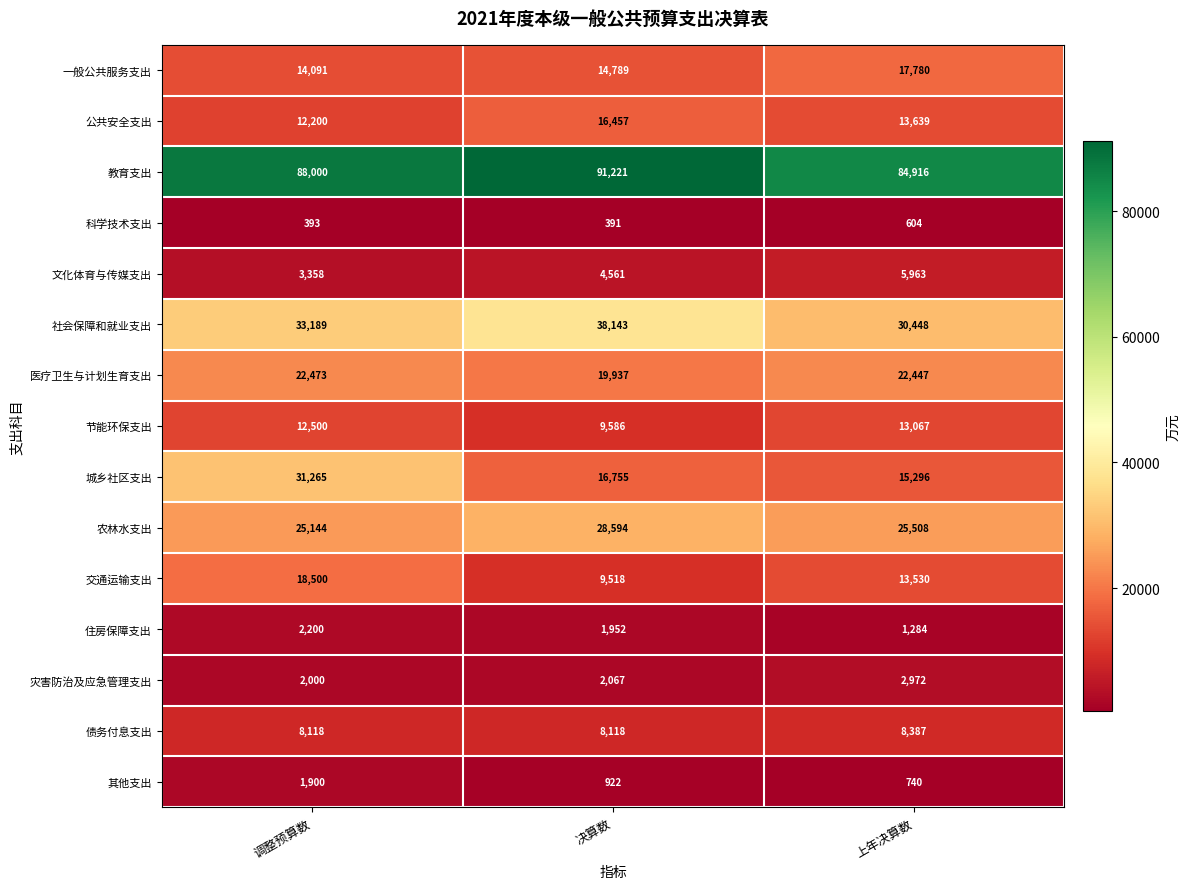

How many data points in 住房保障支出 are less than 1952?

1